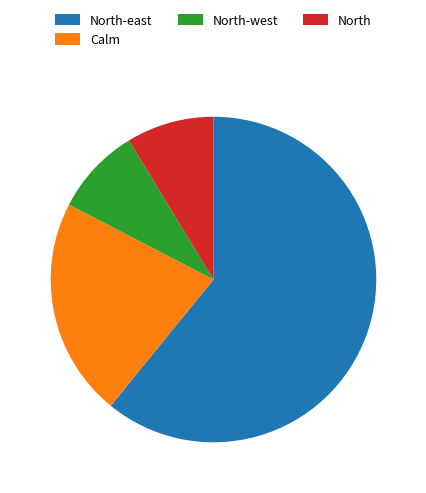

Combined, do Calm and North-east account for over 50%?

Yes